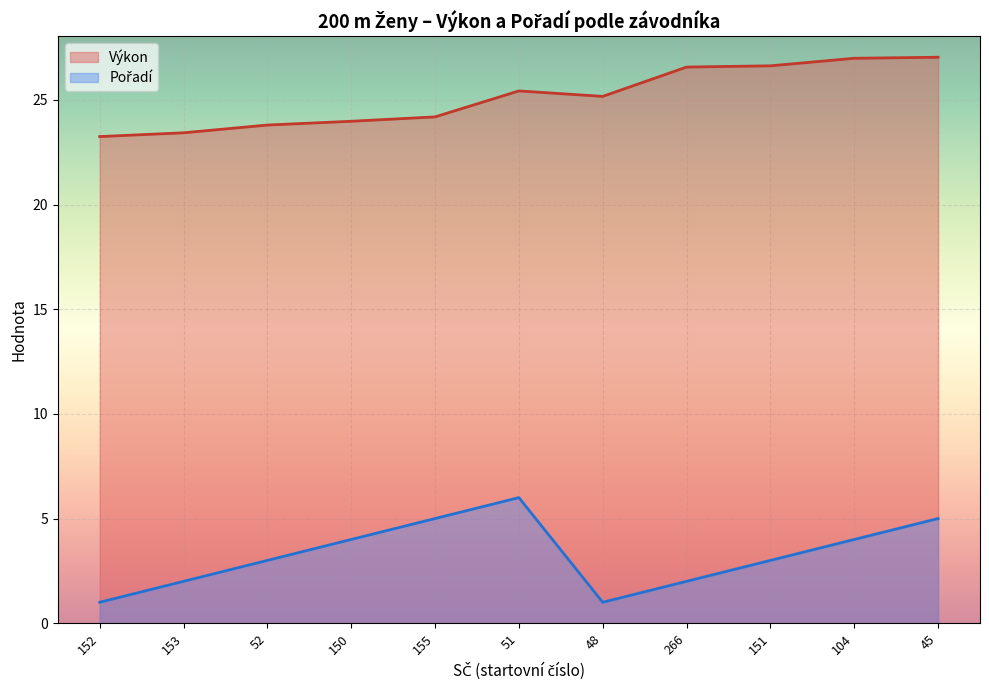

Is it true that Pořadí equals 3.0 at 52?

True